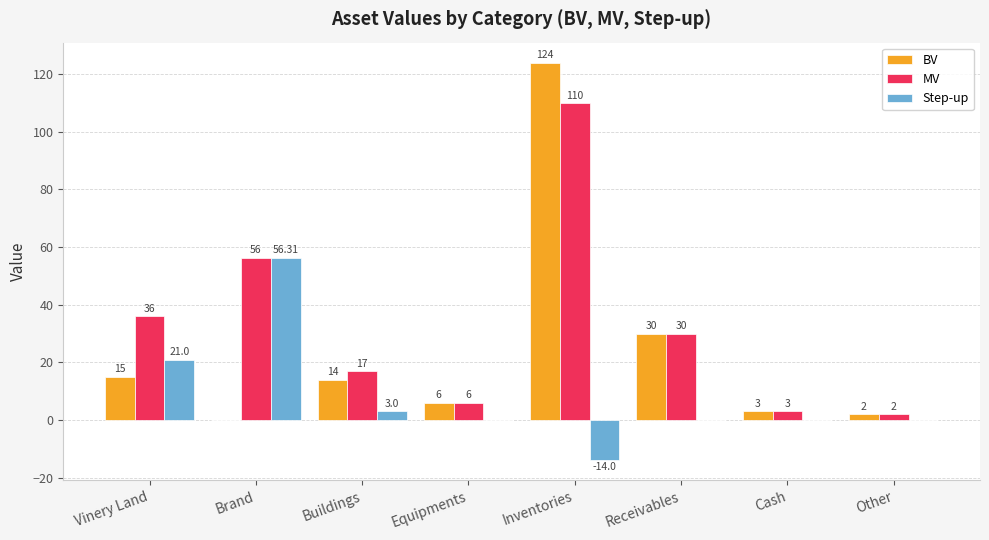

Which series changed the most between Vinery Land and Buildings?

MV